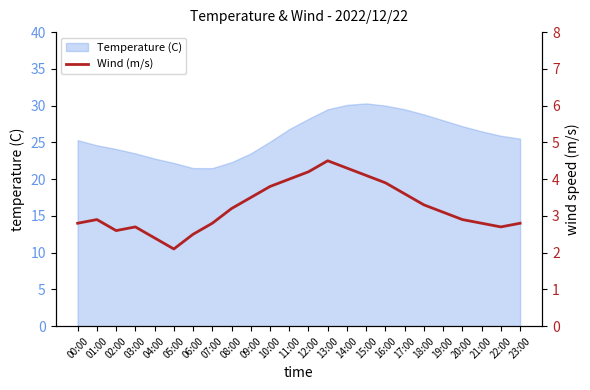

Is it true that Temperature (C) equals 26.8 at 11:00?

True